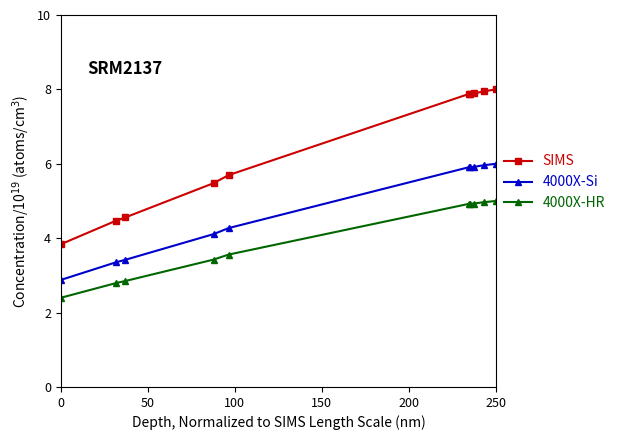

What is the value of the 4000X-HR point at the 1st from the left?

2.4